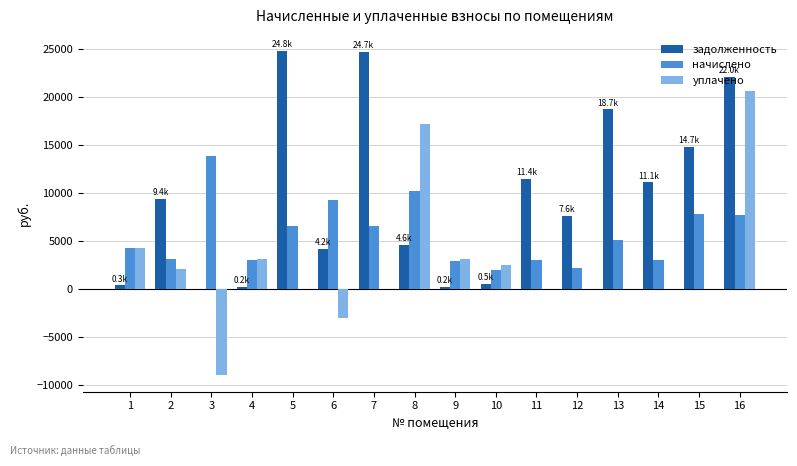

Is the value of уплачено at 3 greater than the value of задолженность at 14?

No